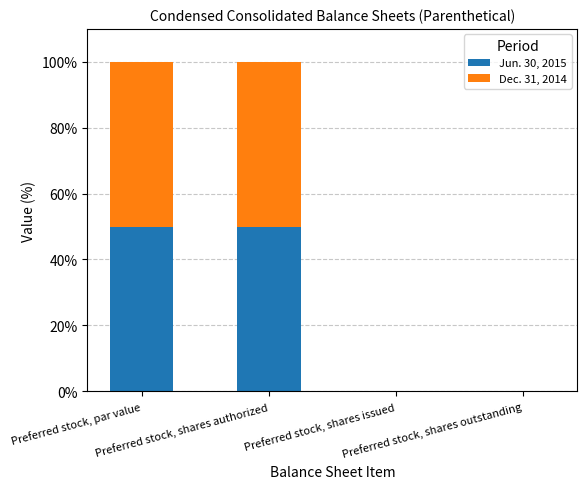

What is the sum of all Jun. 30, 2015 values?

100